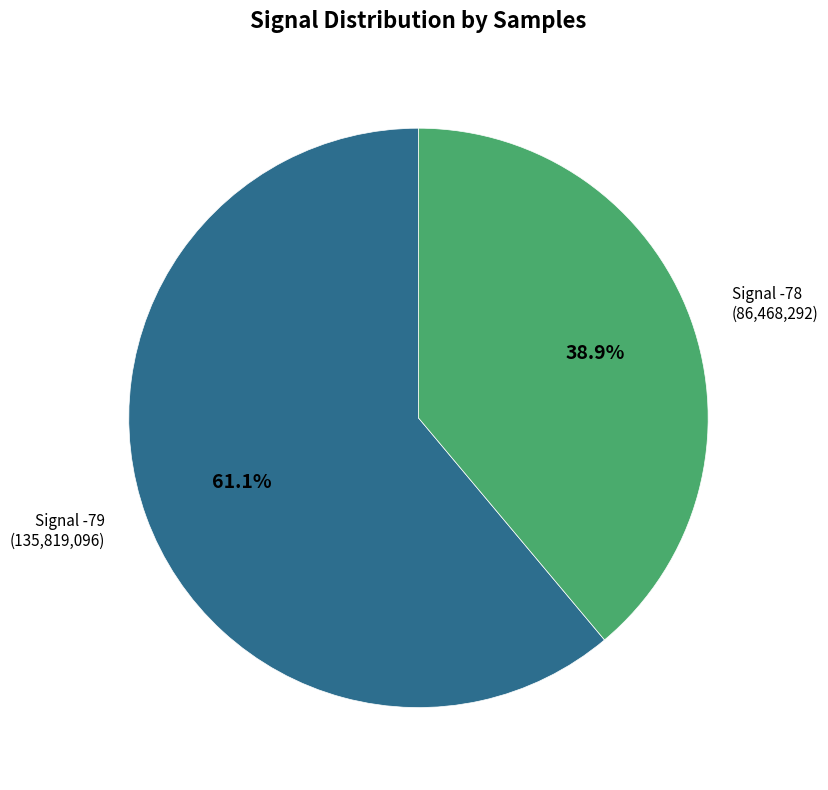

Does any single category account for the majority?

Yes